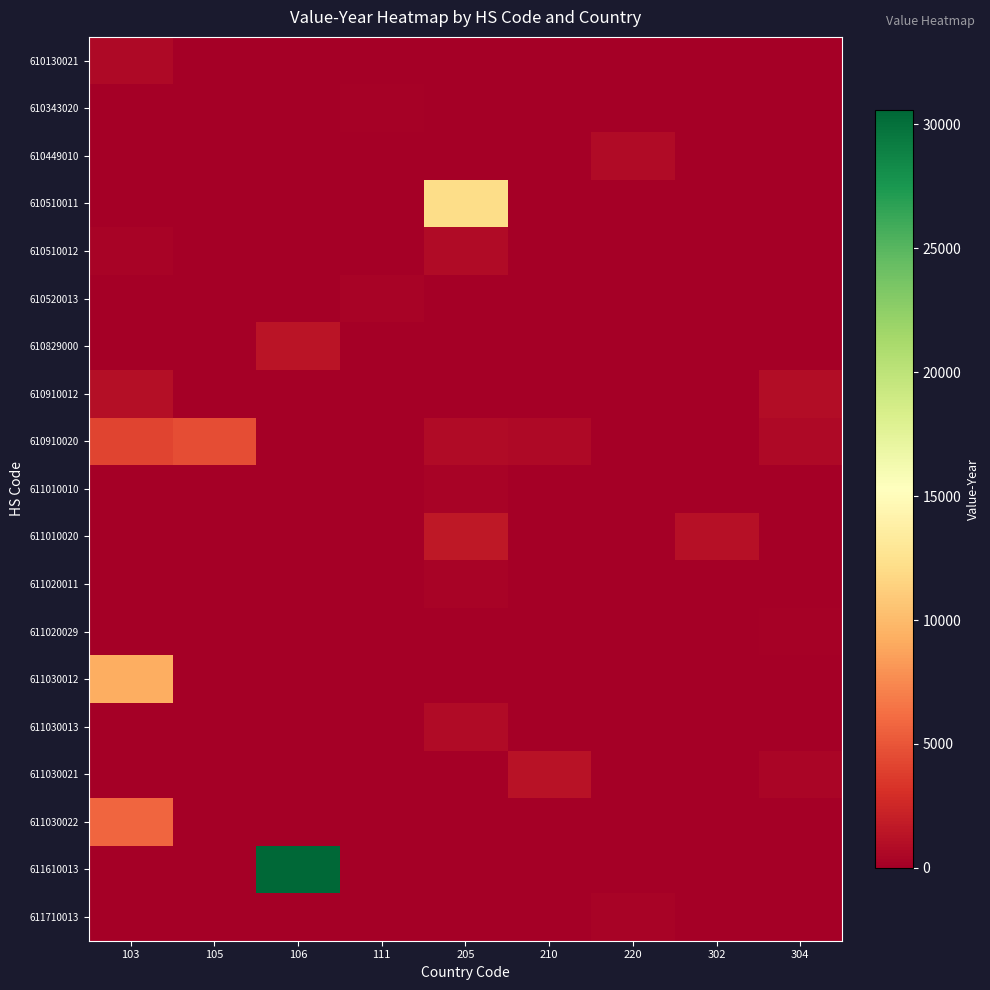

What is the total value across all series at 302?

1111